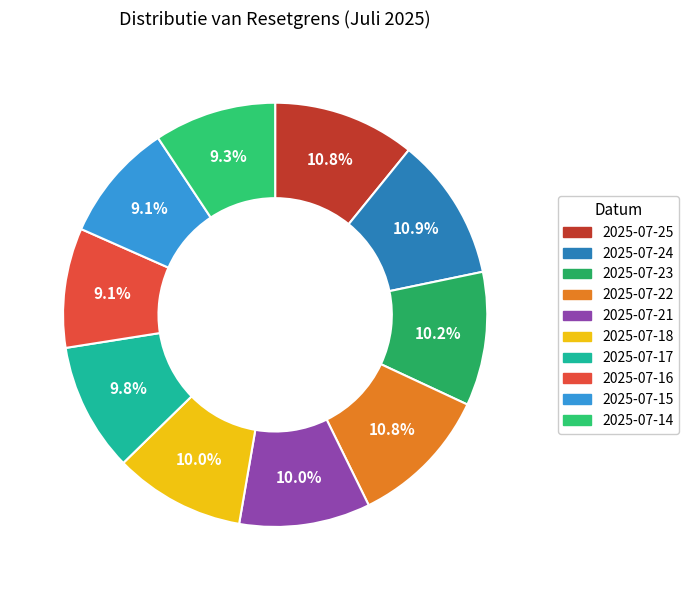

Do 2025-07-14 and 2025-07-15 together represent more than half of the pie?

No